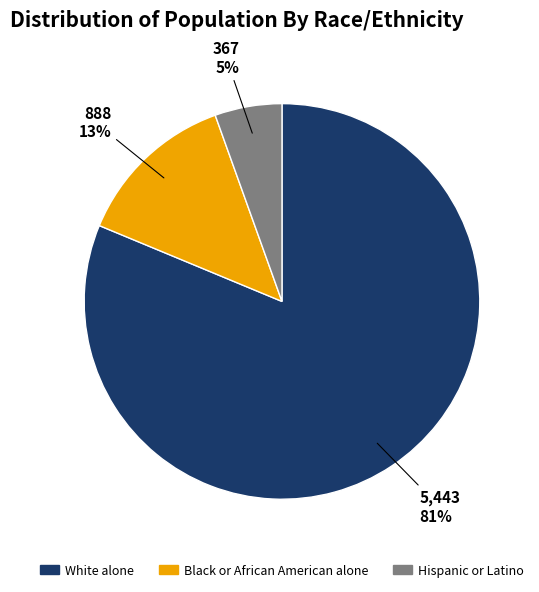

Combined, do White alone and Black or African American alone account for over 50%?

Yes